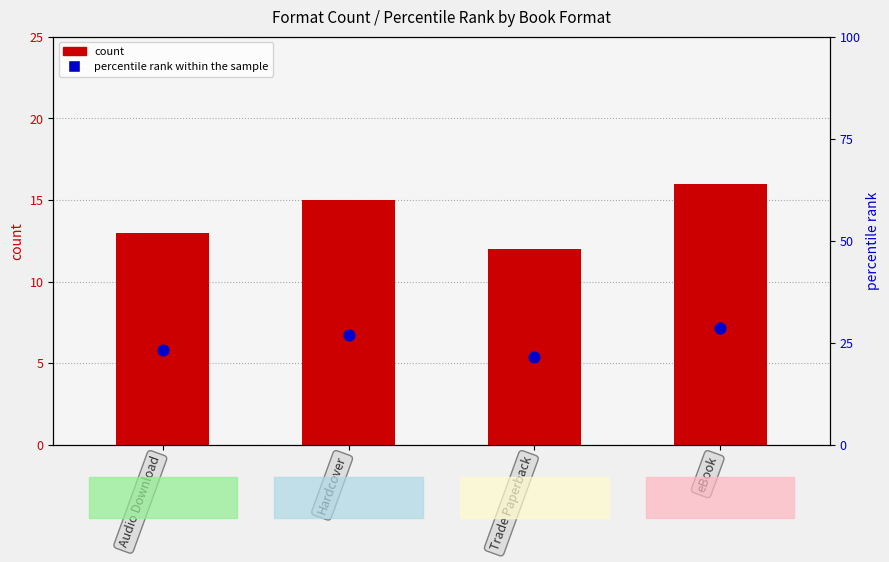

Which series has the largest total across all categories?

percentile rank within the sample